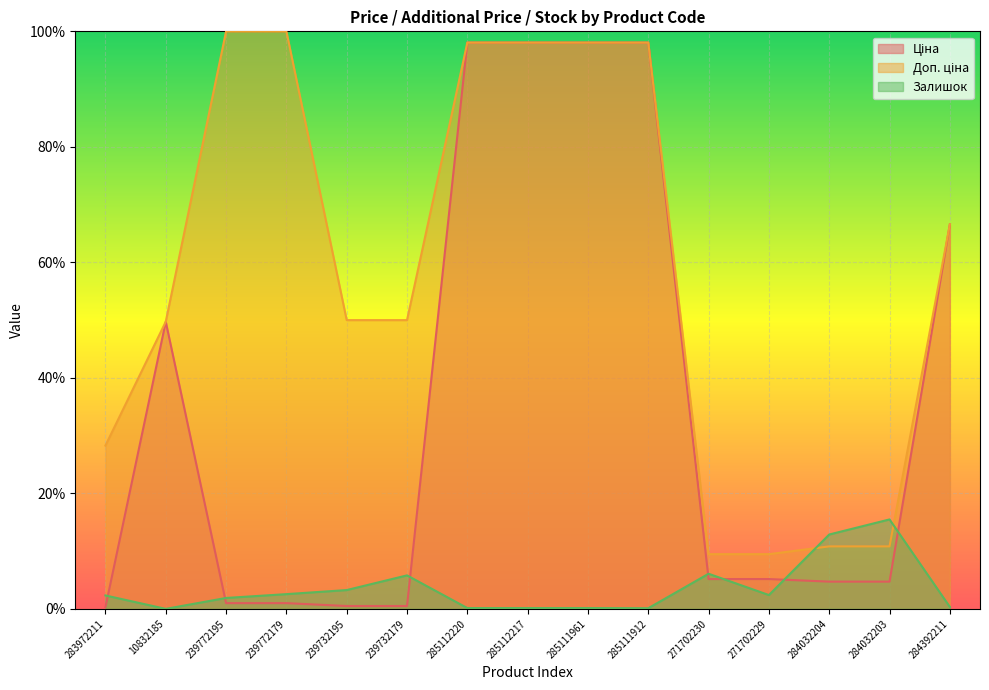

Reading left to right, list all the values displayed in this chart.

Ціна: 283972211=0.3	10832185=49.7	239772195=1.0	239772179=1.0	239732195=0.5	239732179=0.5	285112220=98.1	285112217=98.1	285111961=98.1	285111912=98.1	271702230=5.2	271702229=5.2	284032204=4.7	284032203=4.7	284392211=66.6
Доп. ціна: 283972211=28.3	10832185=49.7	239772195=100.0	239772179=100.0	239732195=50.0	239732179=50.0	285112220=98.1	285112217=98.1	285111961=98.1	285111912=98.1	271702230=9.5	271702229=9.5	284032204=10.8	284032203=10.8	284392211=66.6
Залишок: 283972211=2.3	10832185=0.0	239772195=1.9	239772179=2.6	239732195=3.3	239732179=5.8	285112220=0.1	285112217=0.1	285111961=0.1	285111912=0.1	271702230=6.1	271702229=2.4	284032204=12.9	284032203=15.5	284392211=0.3